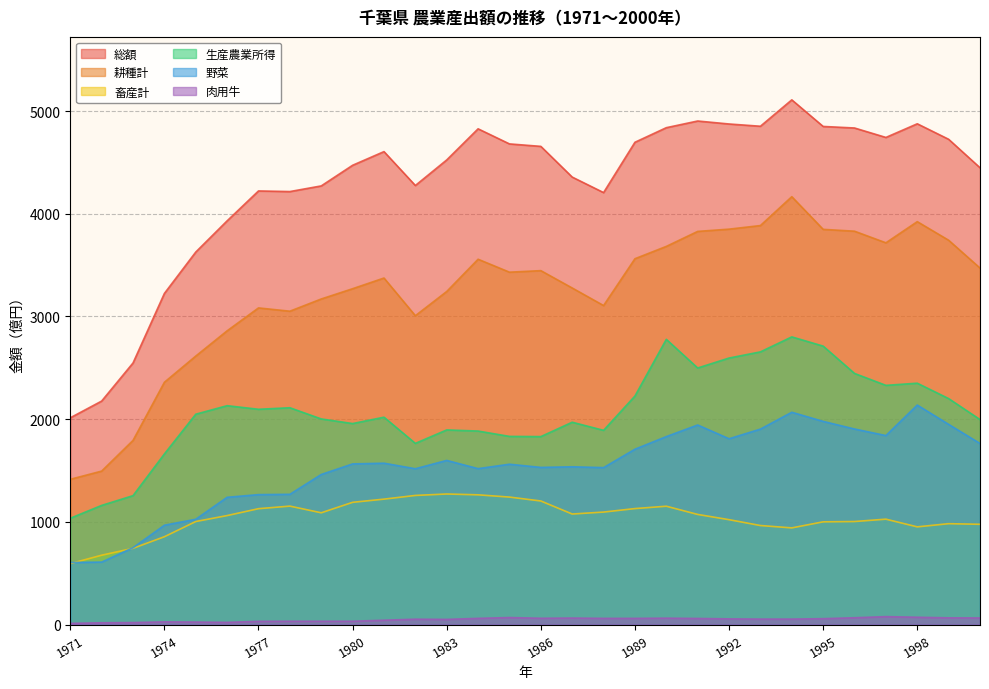

At 1975, list the series in order from smallest to largest.

肉用牛, 畜産計, 野菜, 生産農業所得, 耕種計, 総額